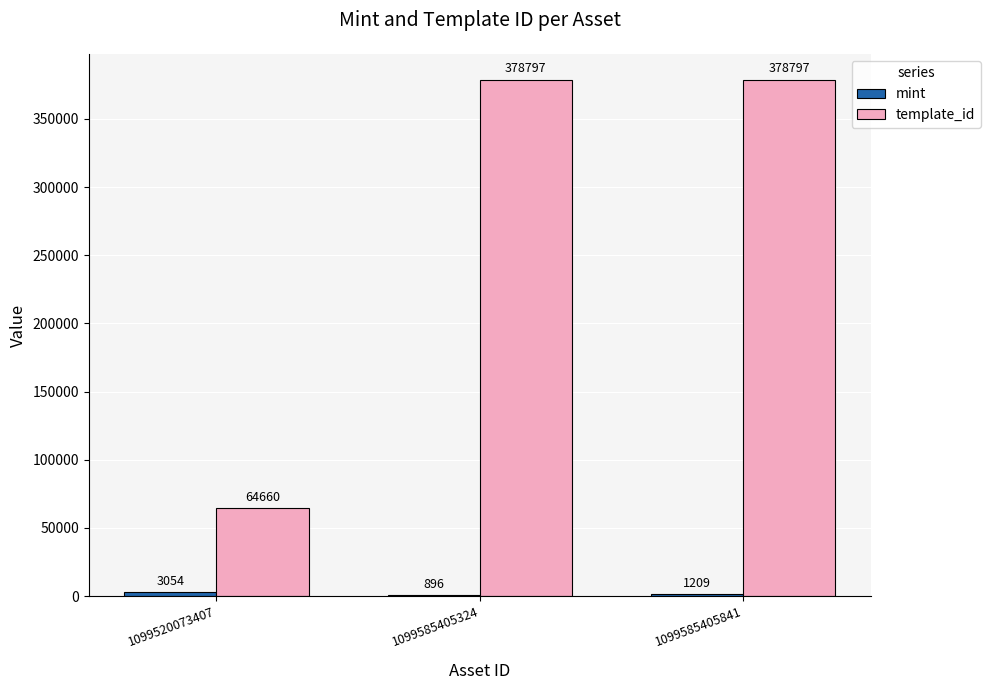

What is the total value across all series at 1099585405324?

379693